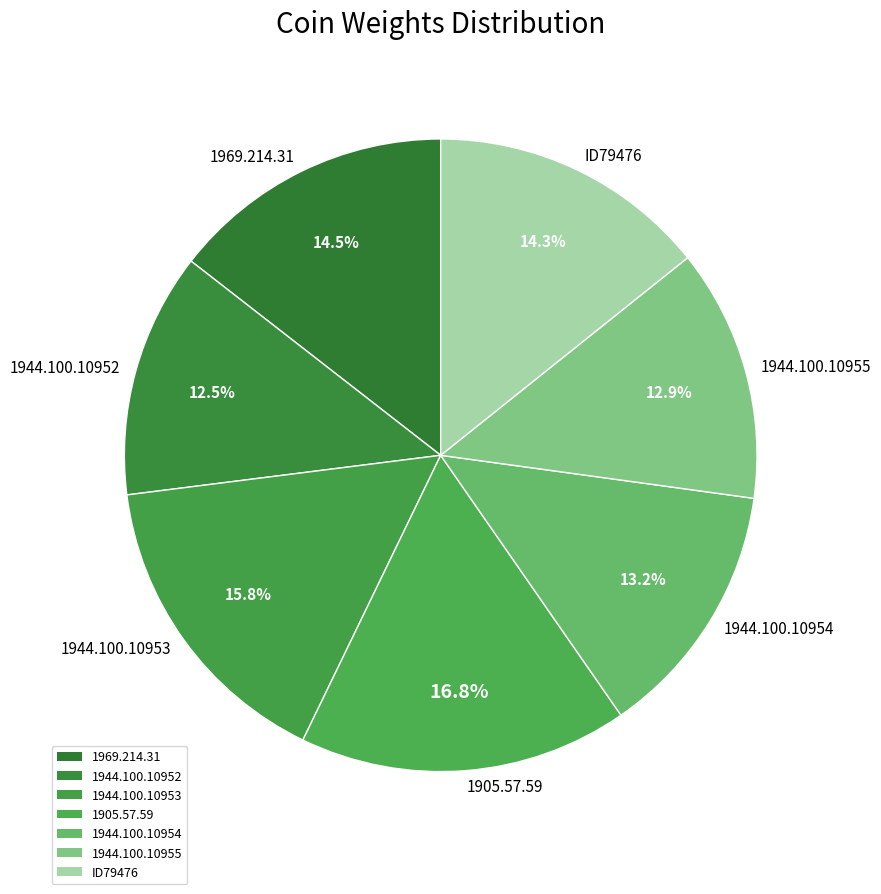

Does ID79476 account for over 50% of the chart?

No